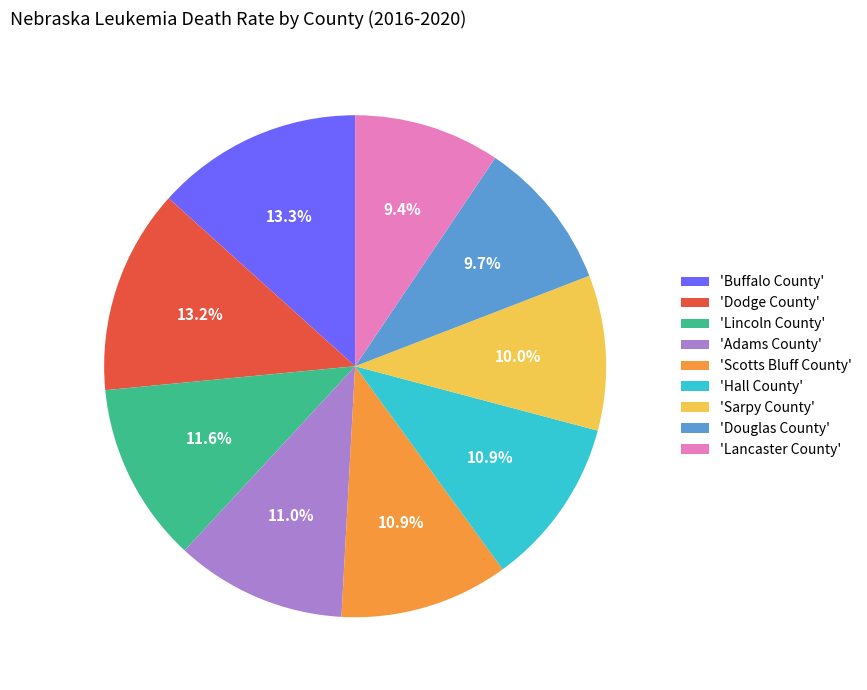

What is the ratio of the value at 'Hall County' to the value at 'Buffalo County'?

0.8